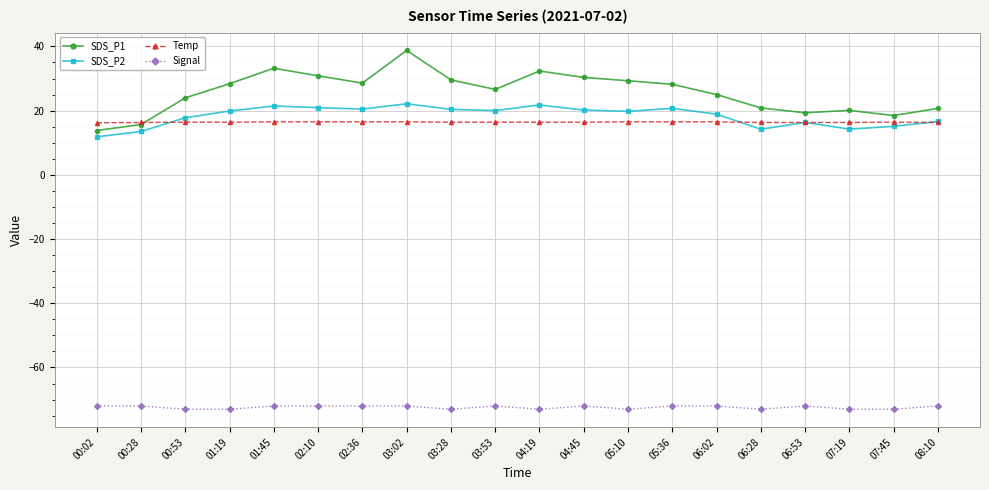

True or false: Signal has more than 0 points higher than both neighbors.

True